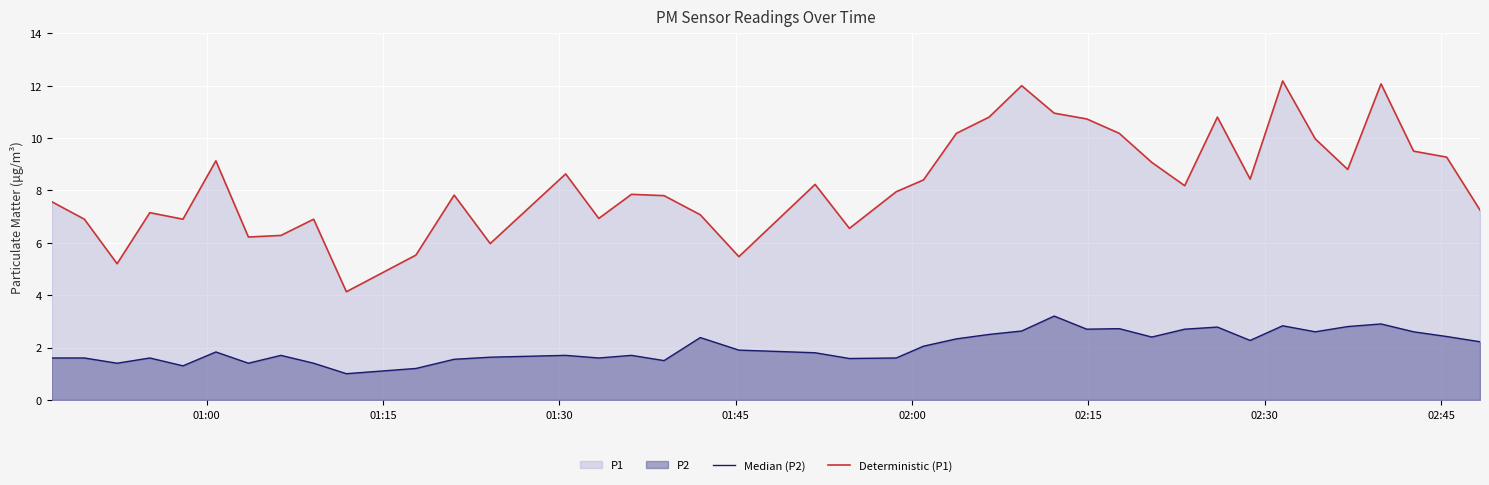

List the series in order of their overall mean, highest first.

Deterministic (P1), Median (P2)